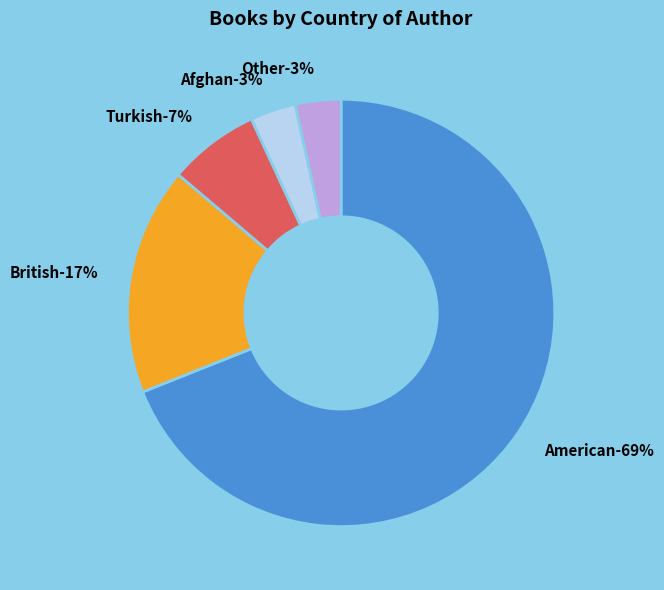

What percentage is the British slice, to the nearest percent?

17%